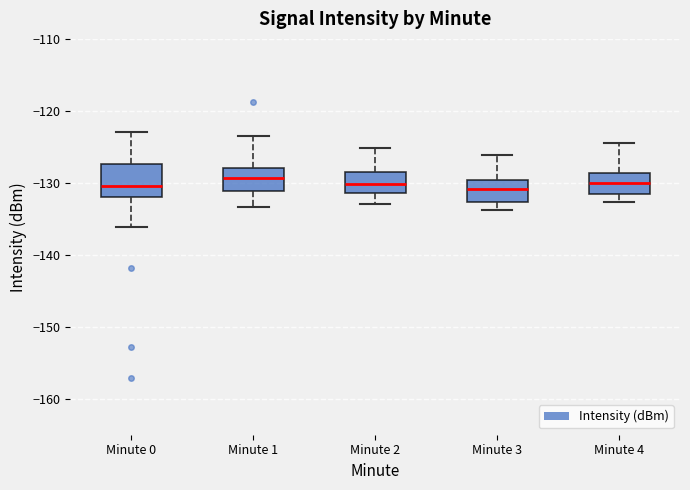

Where does the lower whisker of the box for Minute 2 end on the y-axis? The values are not printed on the chart, so give them approximately, as read against the axis.

-133